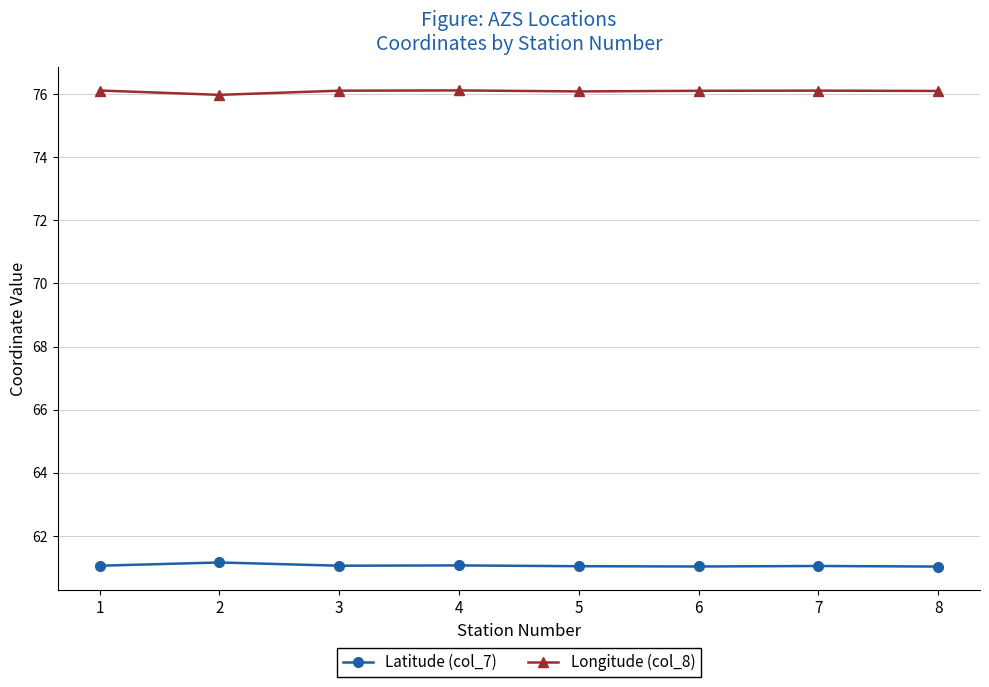

True or false: Latitude (col_7) and Longitude (col_8) cross at least once.

False